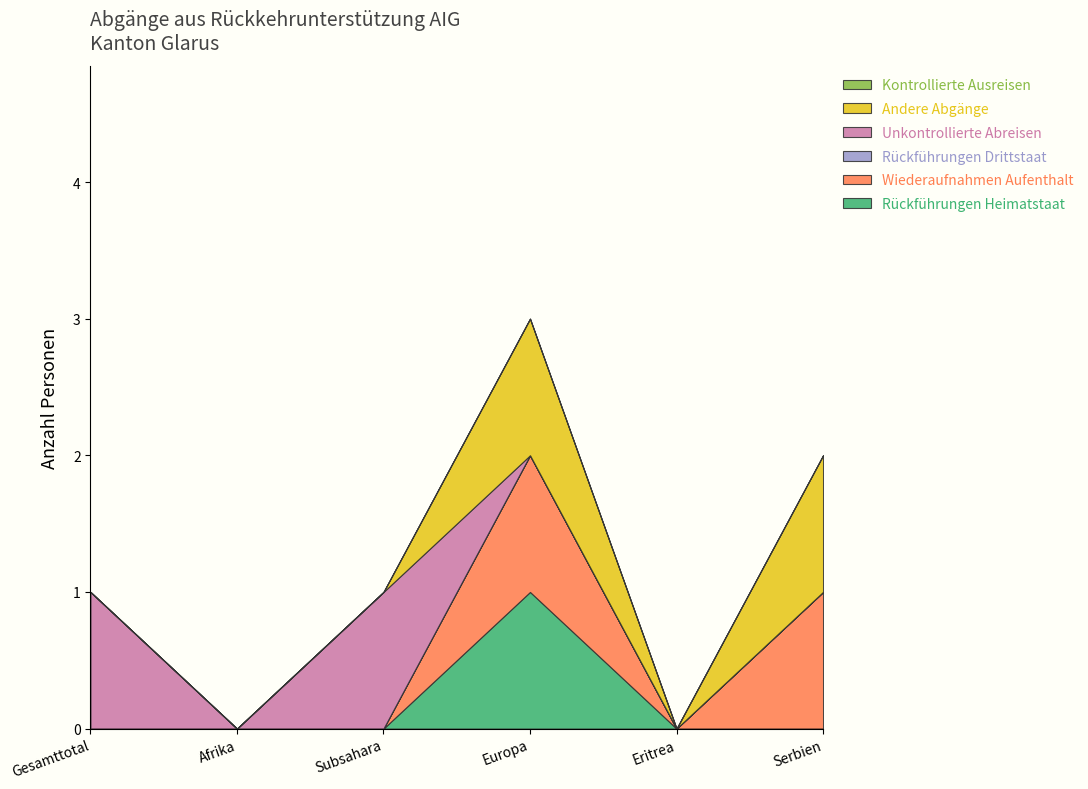

How many values in Andere Abgänge are above zero?

2